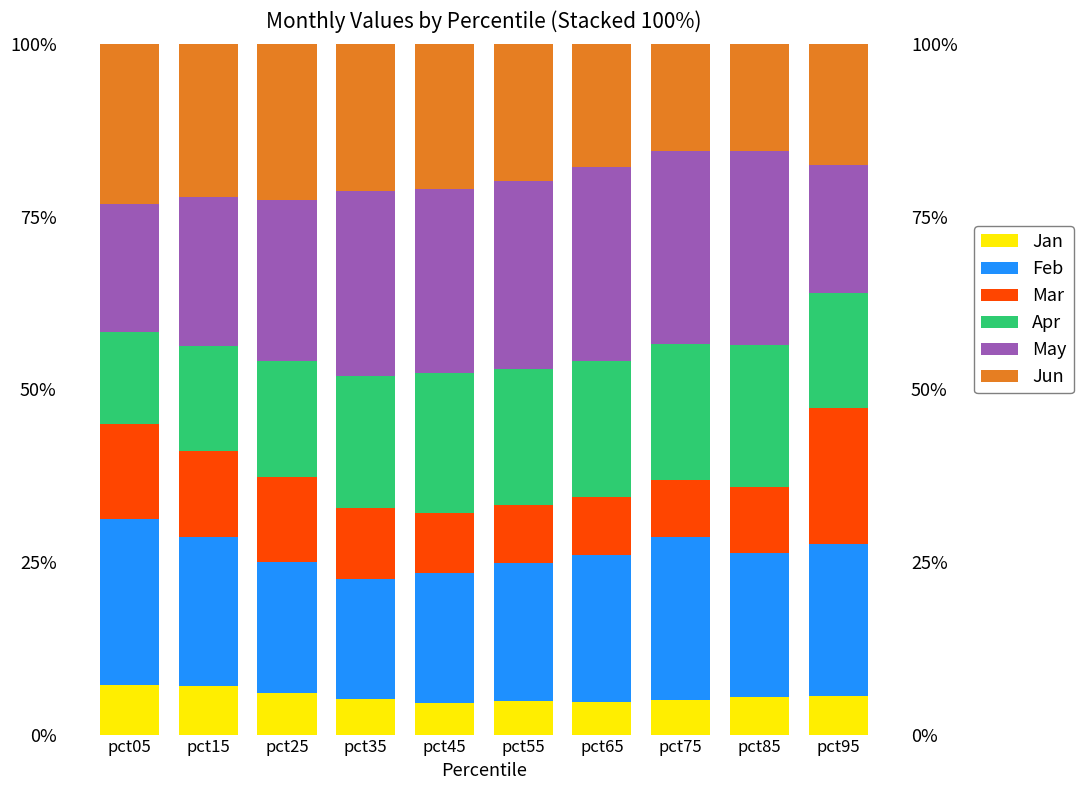

What is the greatest value displayed?

28.1